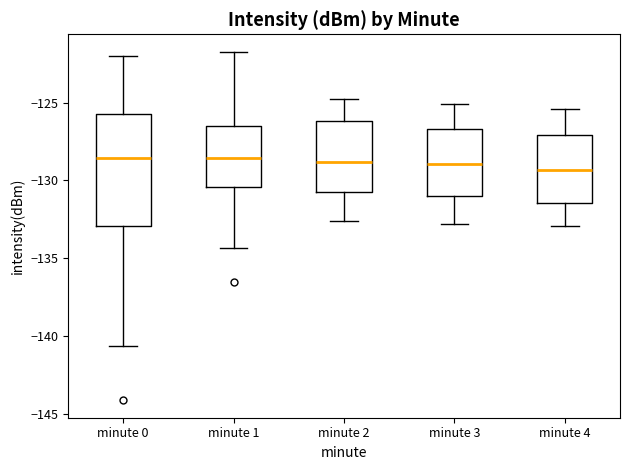

Reading left to right, transcribe this box plot: for each box, give where its median line is, the range the box spans, and where its two whiskers end, as read against the y-axis. The values are not printed on the chart, so give them approximately, as read against the axis.

minute 0: median -128.5, box -133.0 to -126.0, whiskers -140.5 to -122.0
minute 1: median -128.5, box -130.5 to -126.5, whiskers -134.5 to -121.5
minute 2: median -129.0, box -131.0 to -126.0, whiskers -132.5 to -125.0
minute 3: median -129.0, box -131.0 to -126.5, whiskers -133.0 to -125.0
minute 4: median -129.5, box -131.5 to -127.0, whiskers -133.0 to -125.5